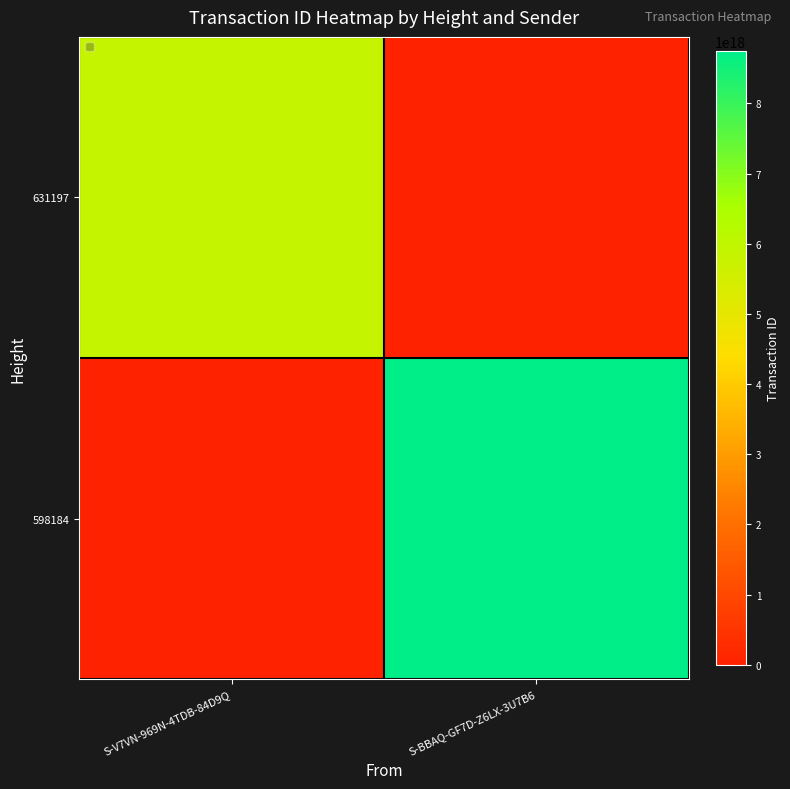

Which series changed the most between S-V7VN-969N-4TDB-84D9Q and S-BBAQ-GF7D-Z6LX-3U7B6?

598184